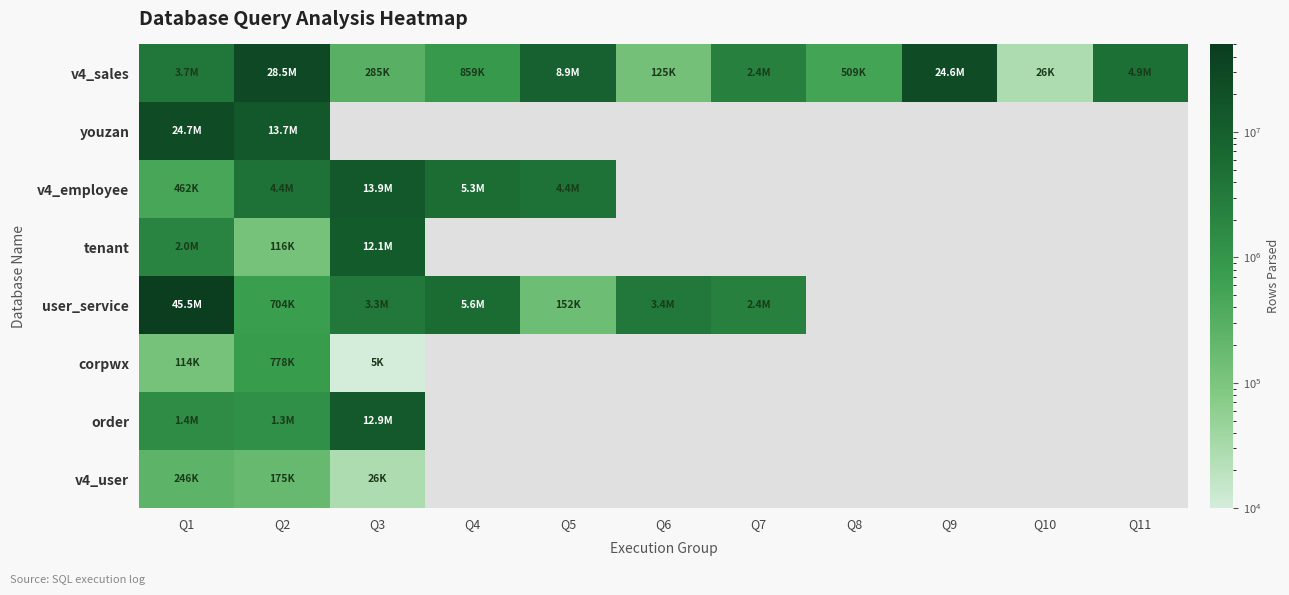

Where is youzan nearest to the value 19178800?

Q2